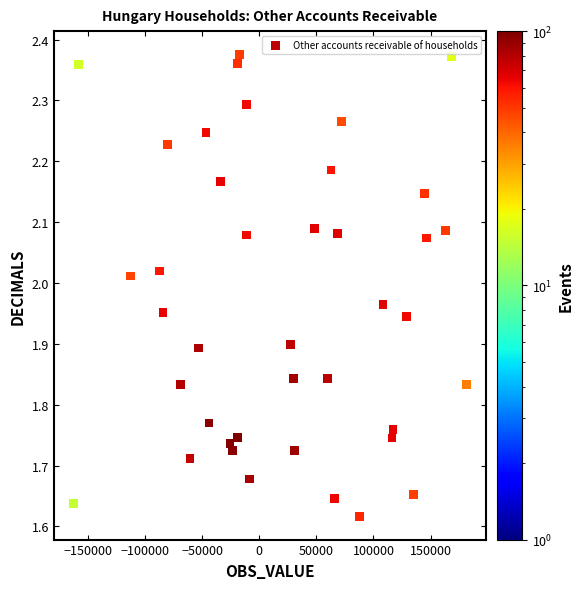

What is the range of Y values (max minus min)?

0.8